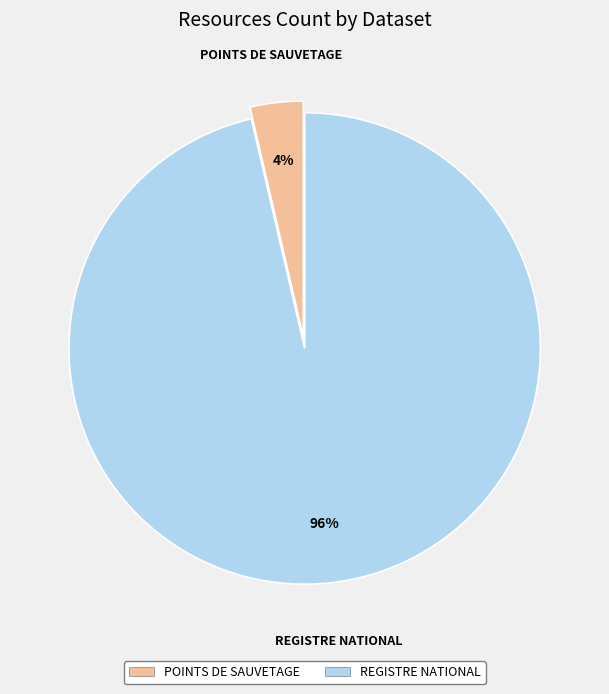

Is there any slice that represents more than half of the pie?

Yes